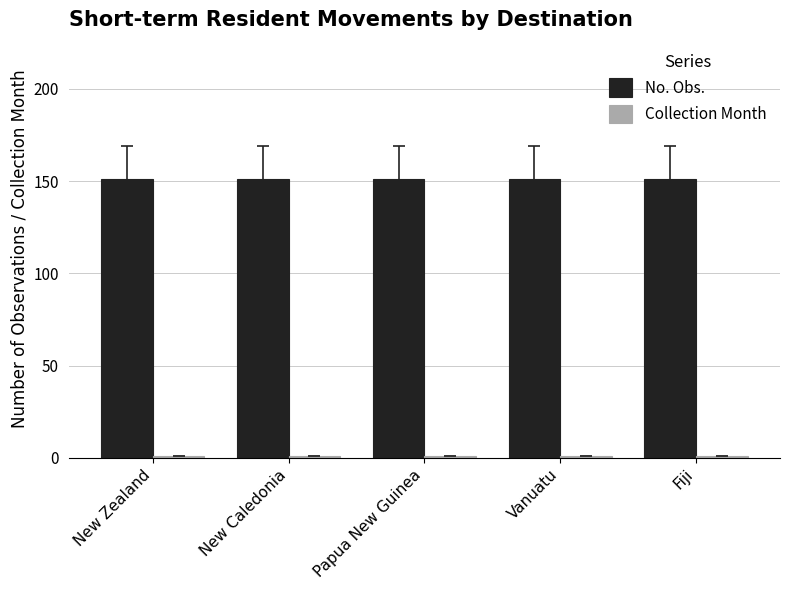

At how many categories does at least one series exceed 4?

5